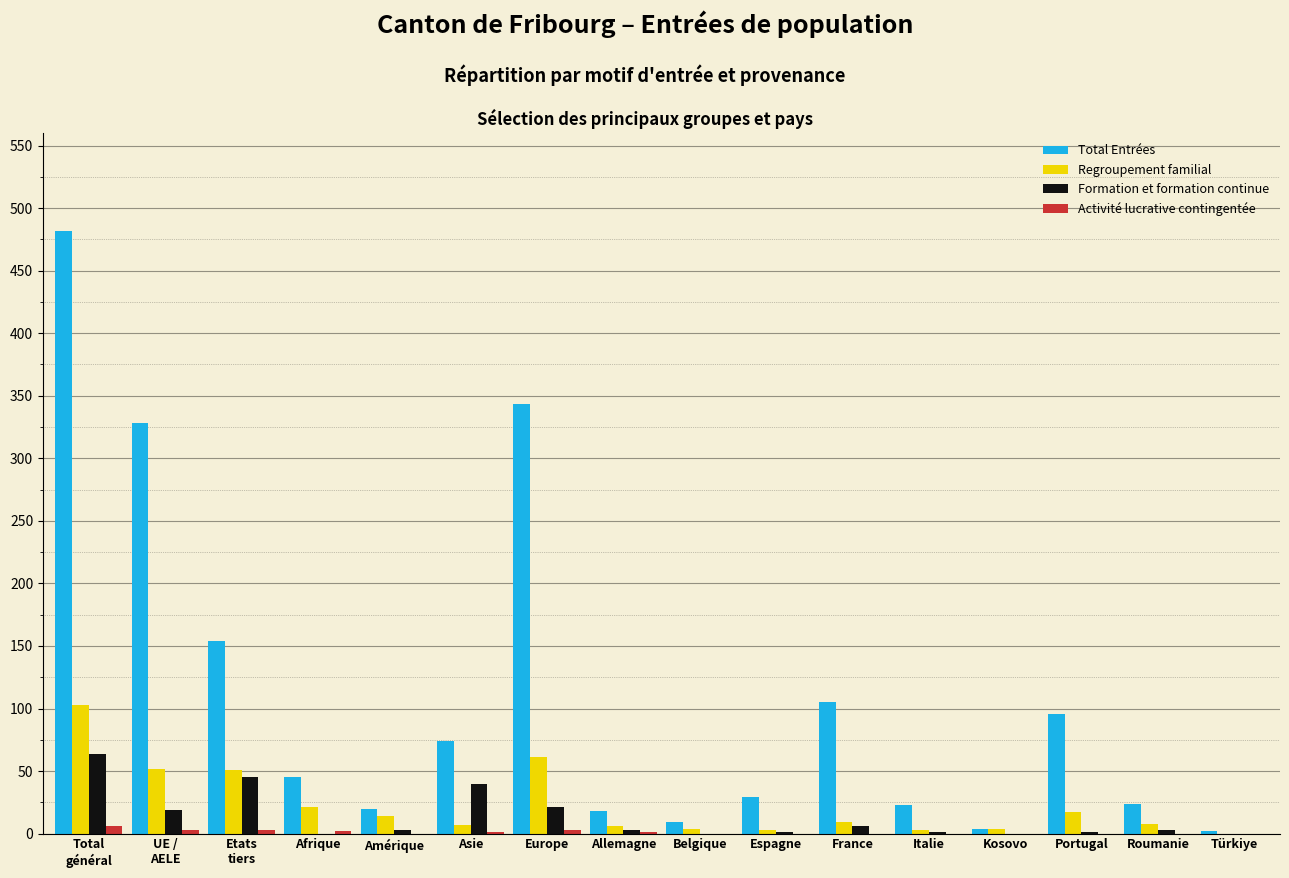

What is the maximum value shown in the chart?

482